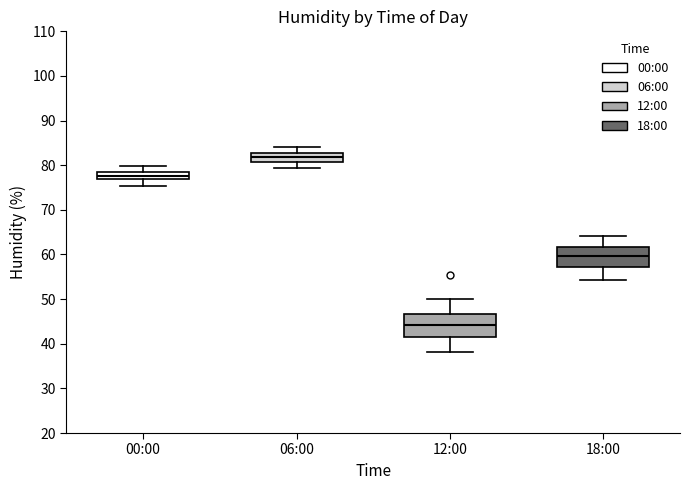

Where is the upper edge of the box for 00:00 on the y-axis? The values are not printed on the chart, so give them approximately, as read against the axis.

78